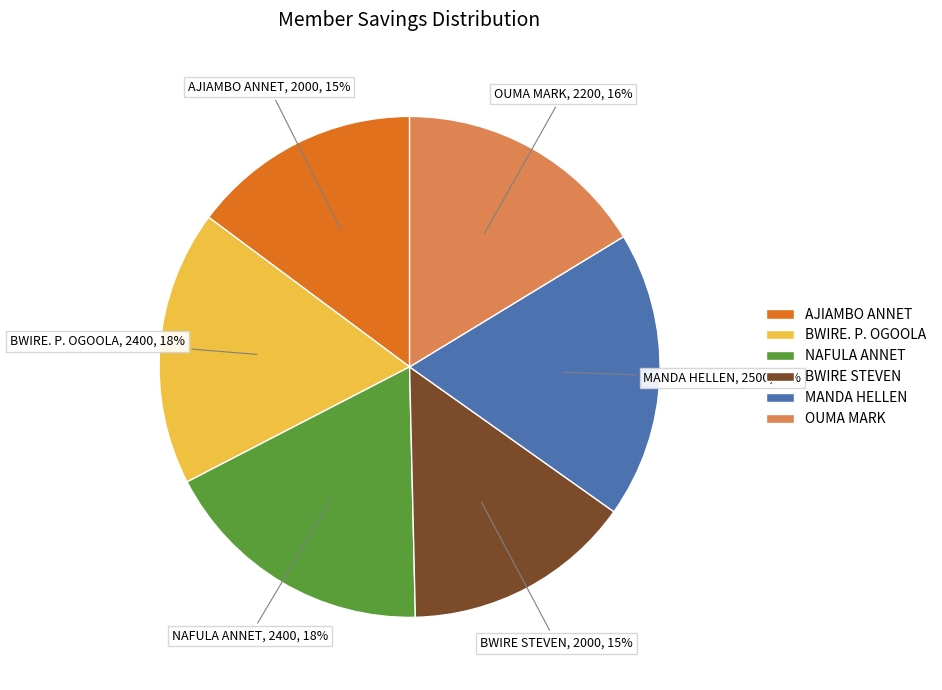

How many slices are in this pie chart?

6